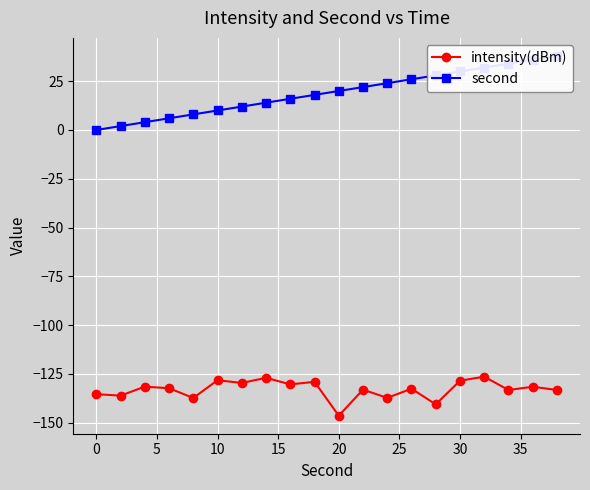

How many data points in intensity(dBm) are above -132?

9